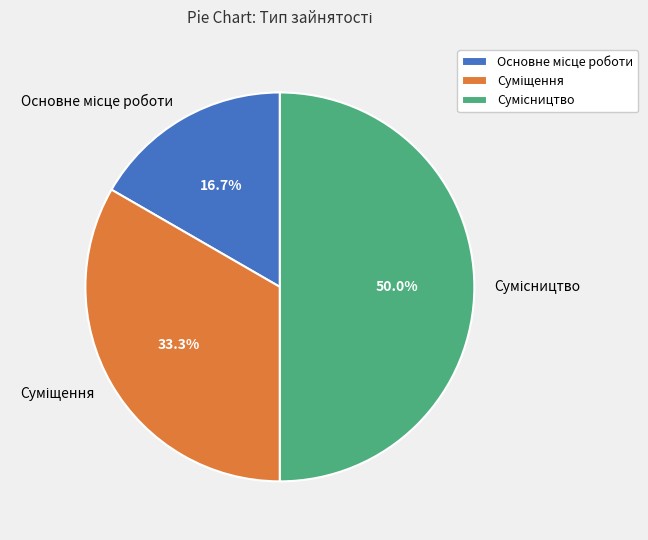

To the nearest percent, what is the average slice percentage?

33%